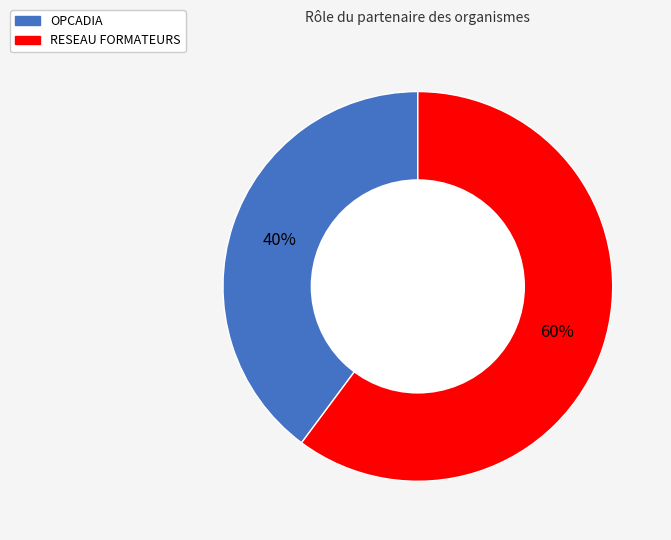

Between RESEAU FORMATEURS and OPCADIA, which is larger?

RESEAU FORMATEURS